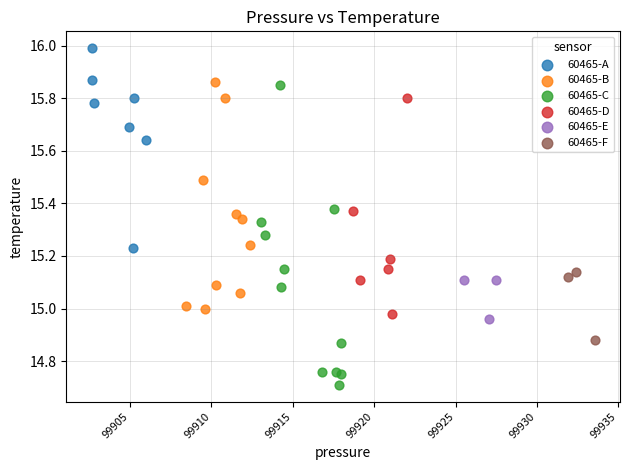

Which series reaches the minimum Y coordinate?

60465-C